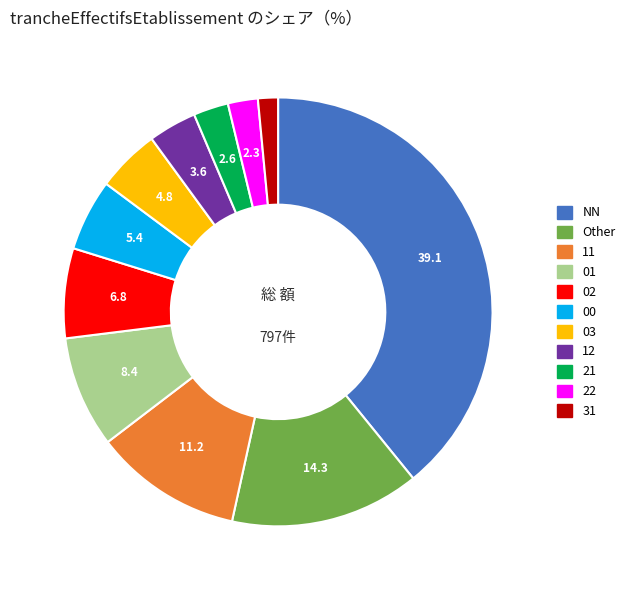

How many slices are in this pie chart?

11